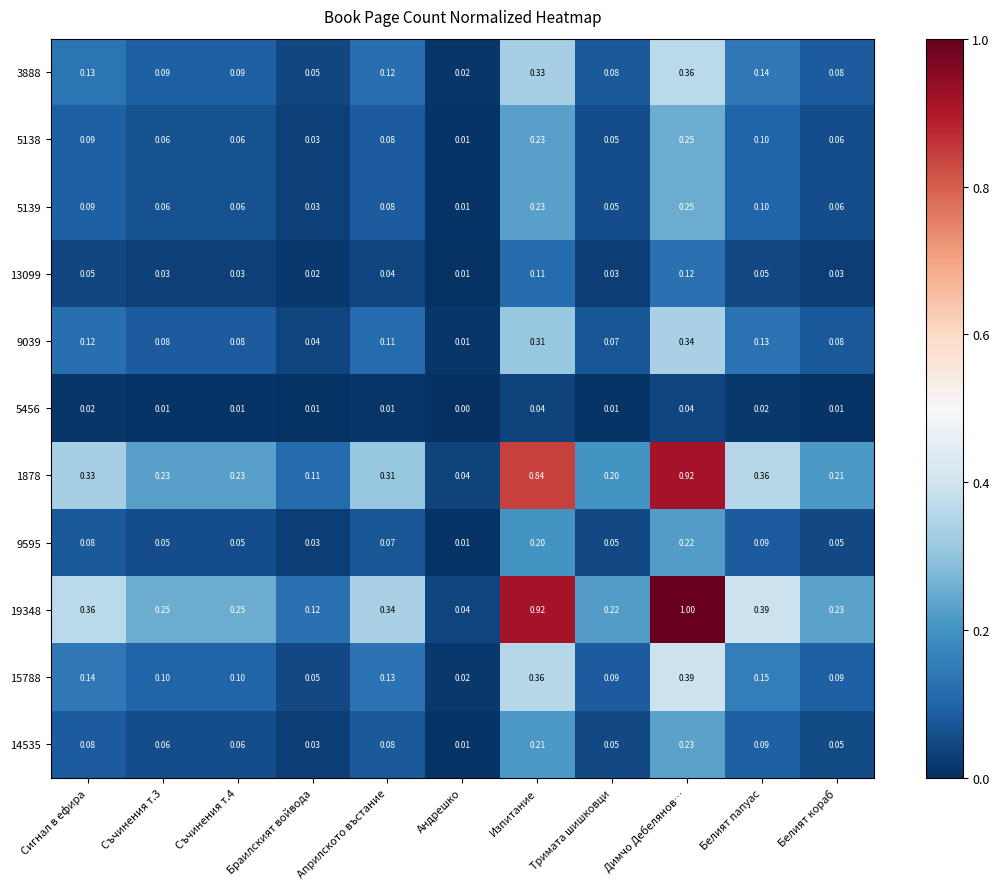

Which category has the lowest value across all series?

Андрешко